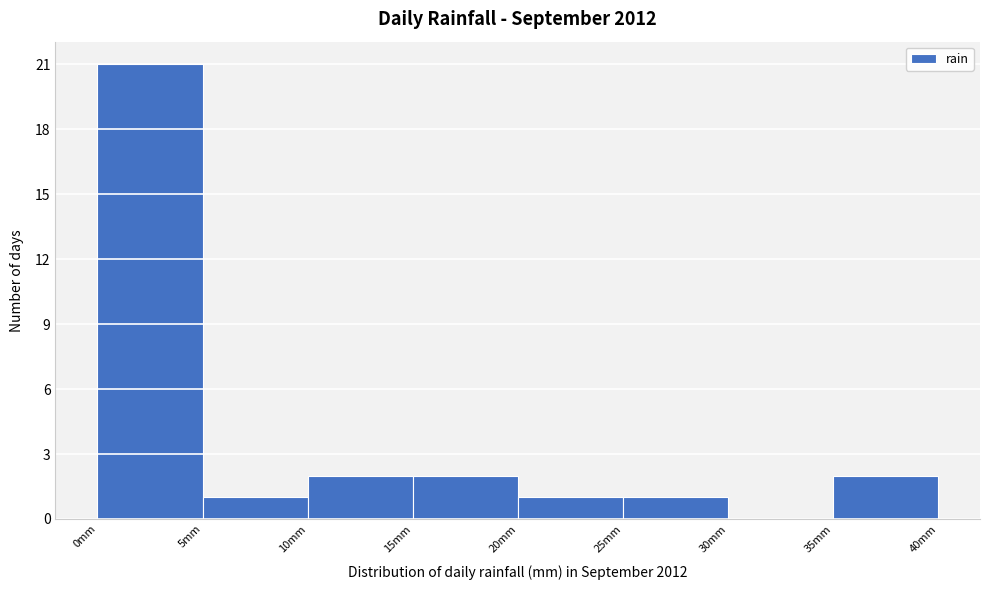

Reading left to right, list every bar in this chart as the range it spans on the x-axis followed by its height. The values are not printed on the chart, so give them approximately, as read against the axis.

0 to 5: 21
5 to 10: 1
10 to 15: 2
15 to 20: 2
20 to 25: 1
25 to 30: 1
30 to 35: 0
35 to 40: 2